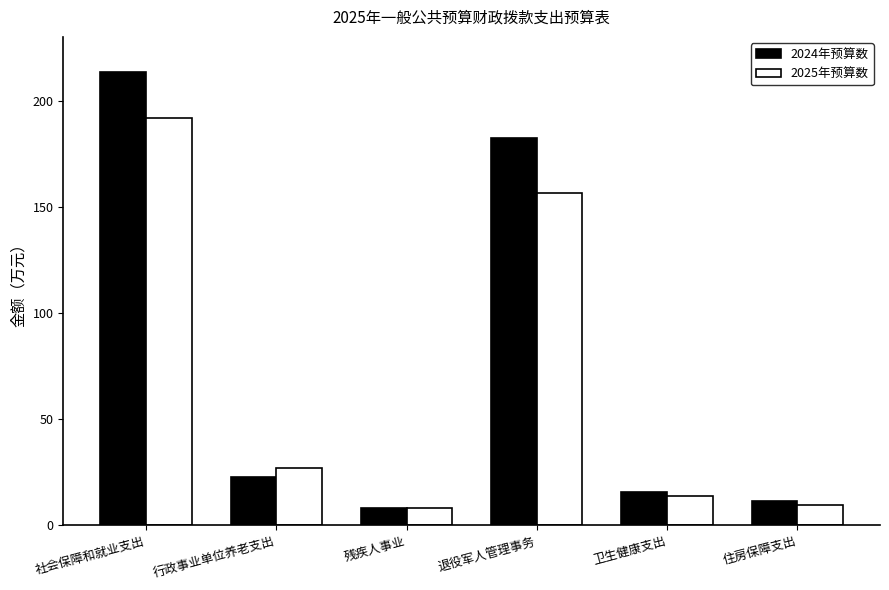

Which series has the largest total across all categories?

2024年预算数